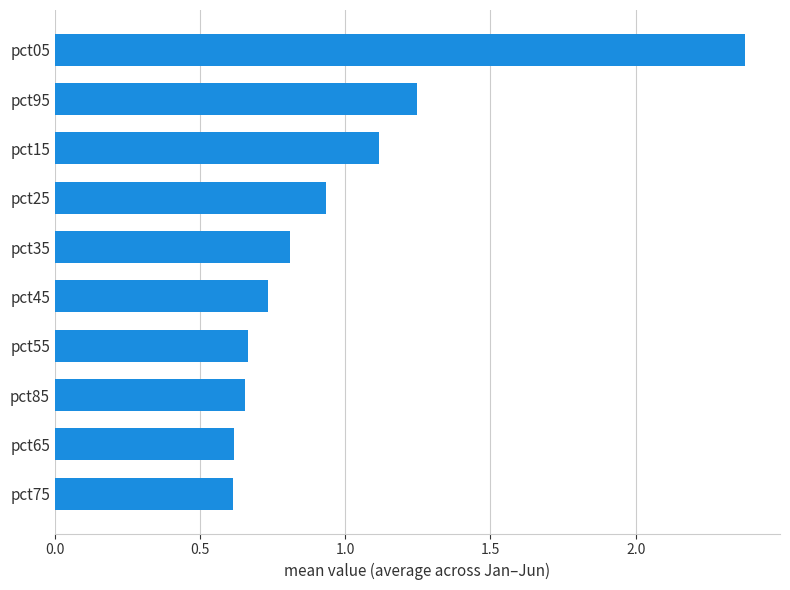

What is the change in value from pct65 to pct45?

+0.1